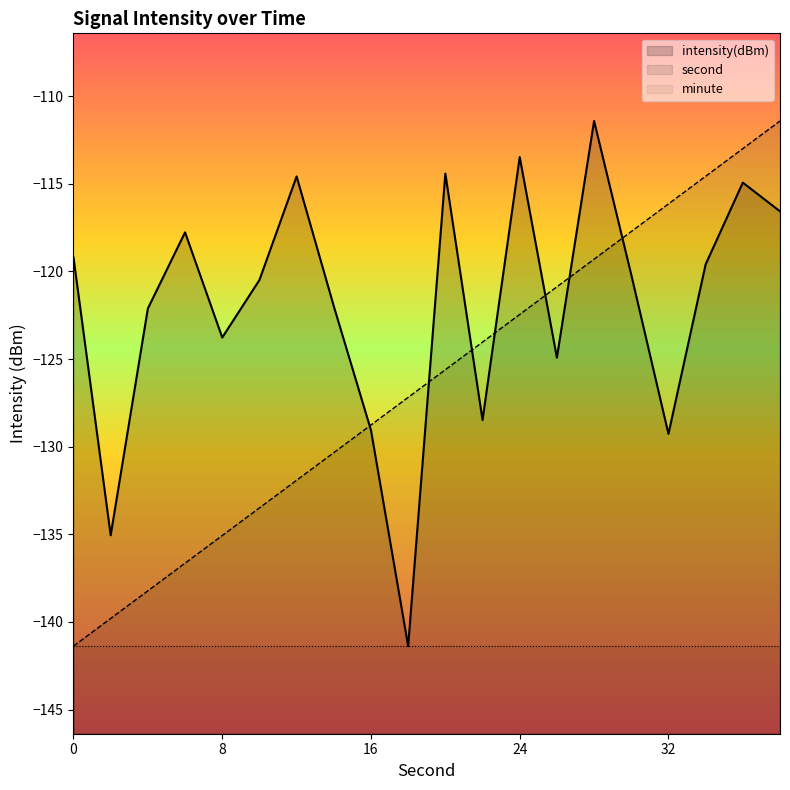

How many data points does each series have?

20